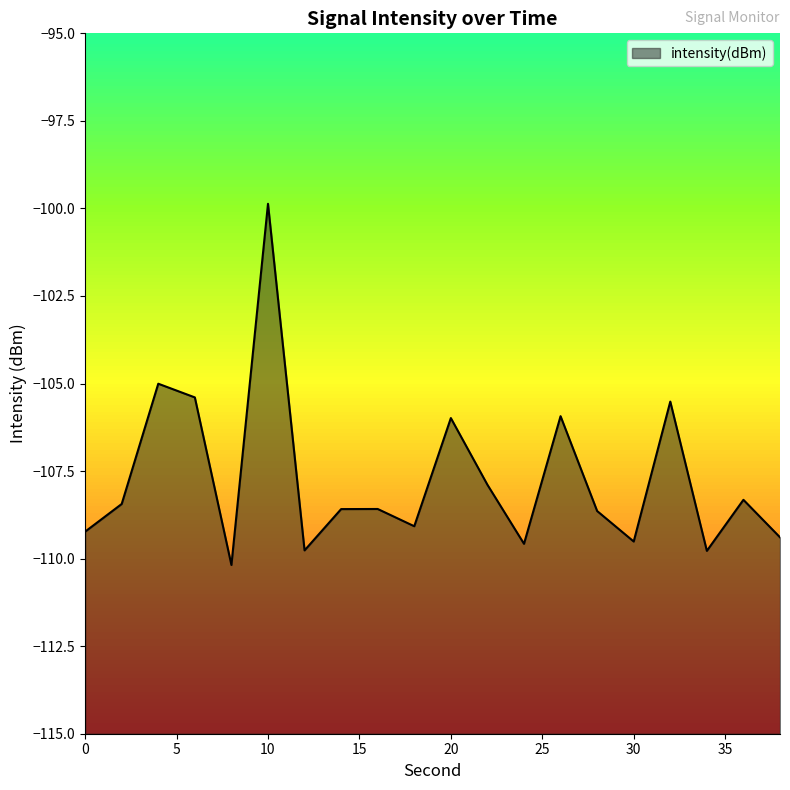

What is the difference between the maximum and minimum values?

10.3